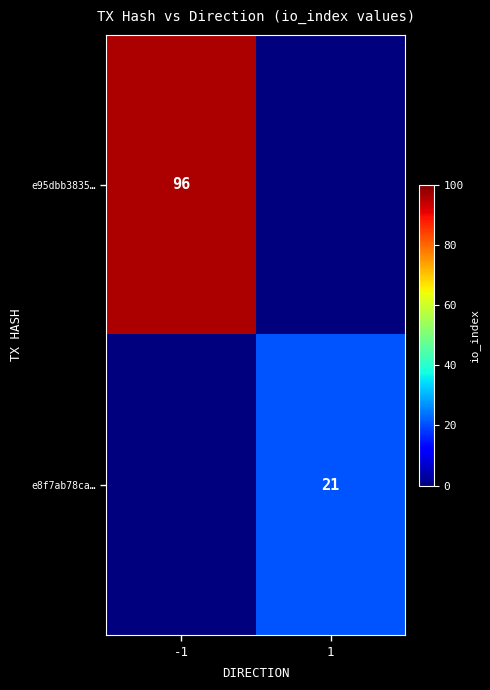

The value of e8f7ab78ca… at 1 is 21. True or false?

True